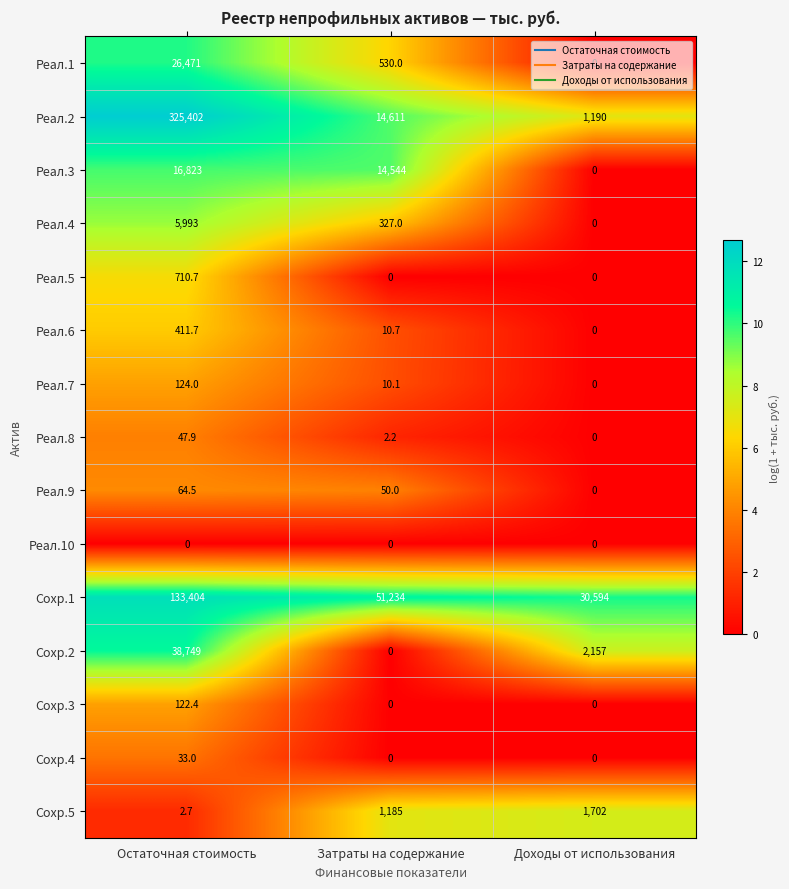

Which series has the largest total across all categories?

Реал.2